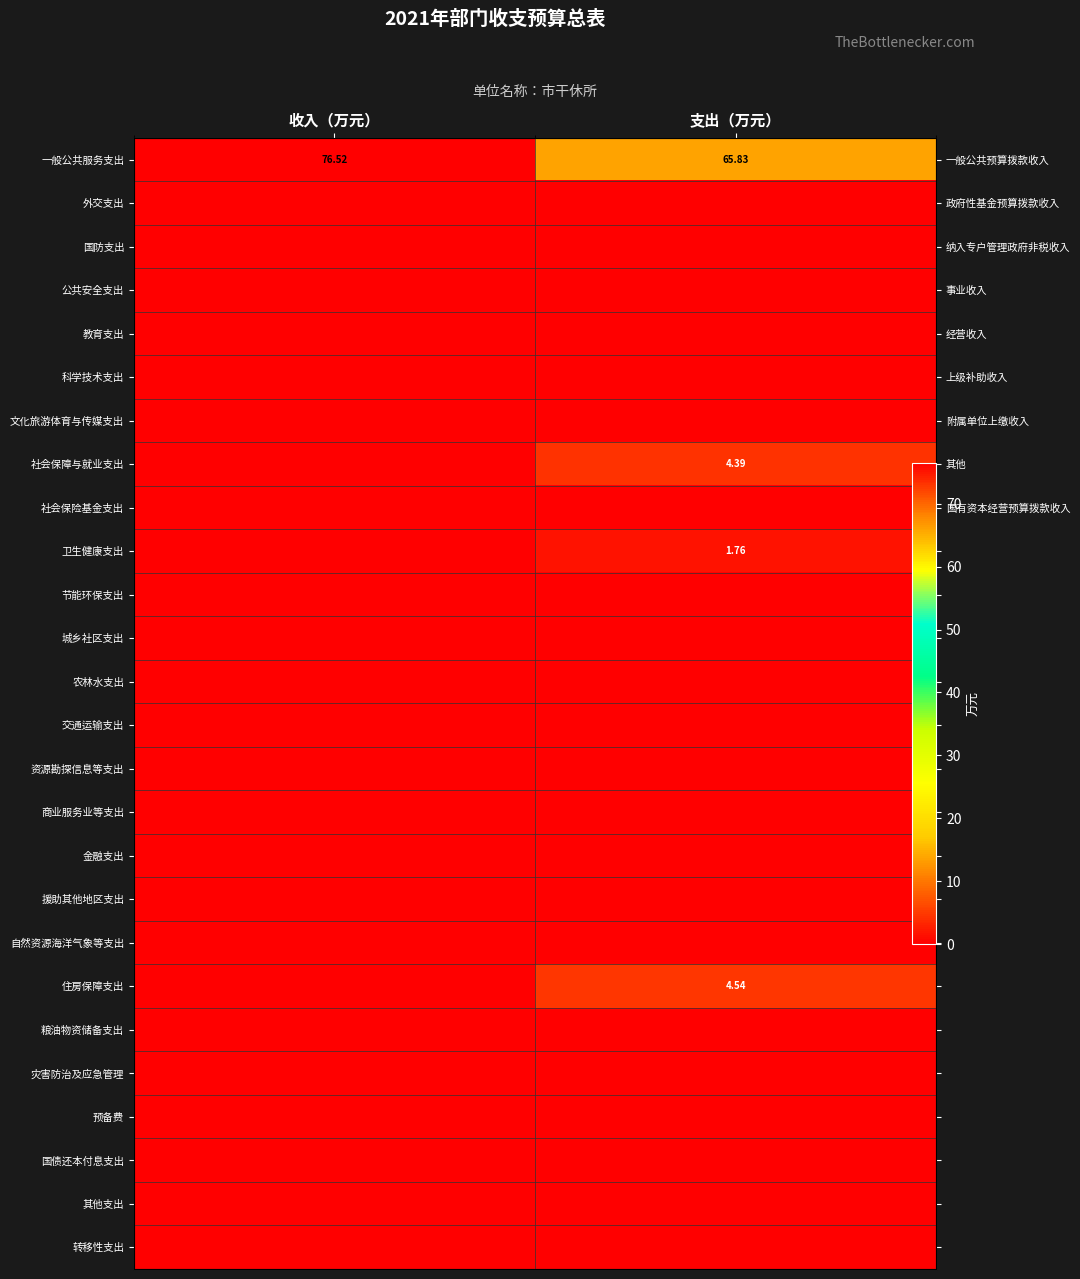

What is the difference between the 一般公共服务支出 values at 支出（万元） and 收入（万元）?

10.7